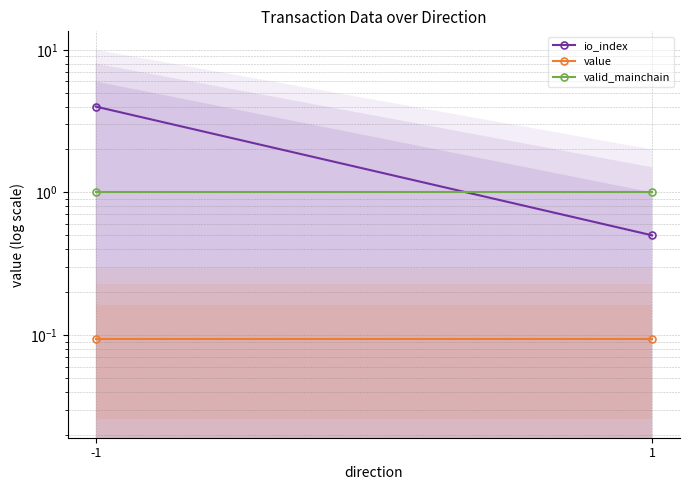

Rank the series at 1 from lowest to highest value.

value, io_index, valid_mainchain